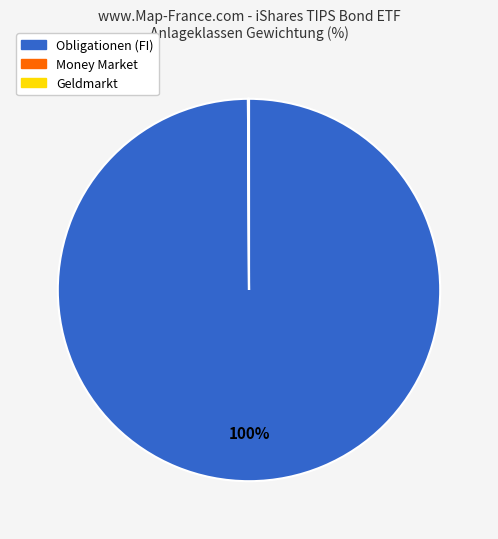

To the nearest percent, what is the average slice percentage?

33%